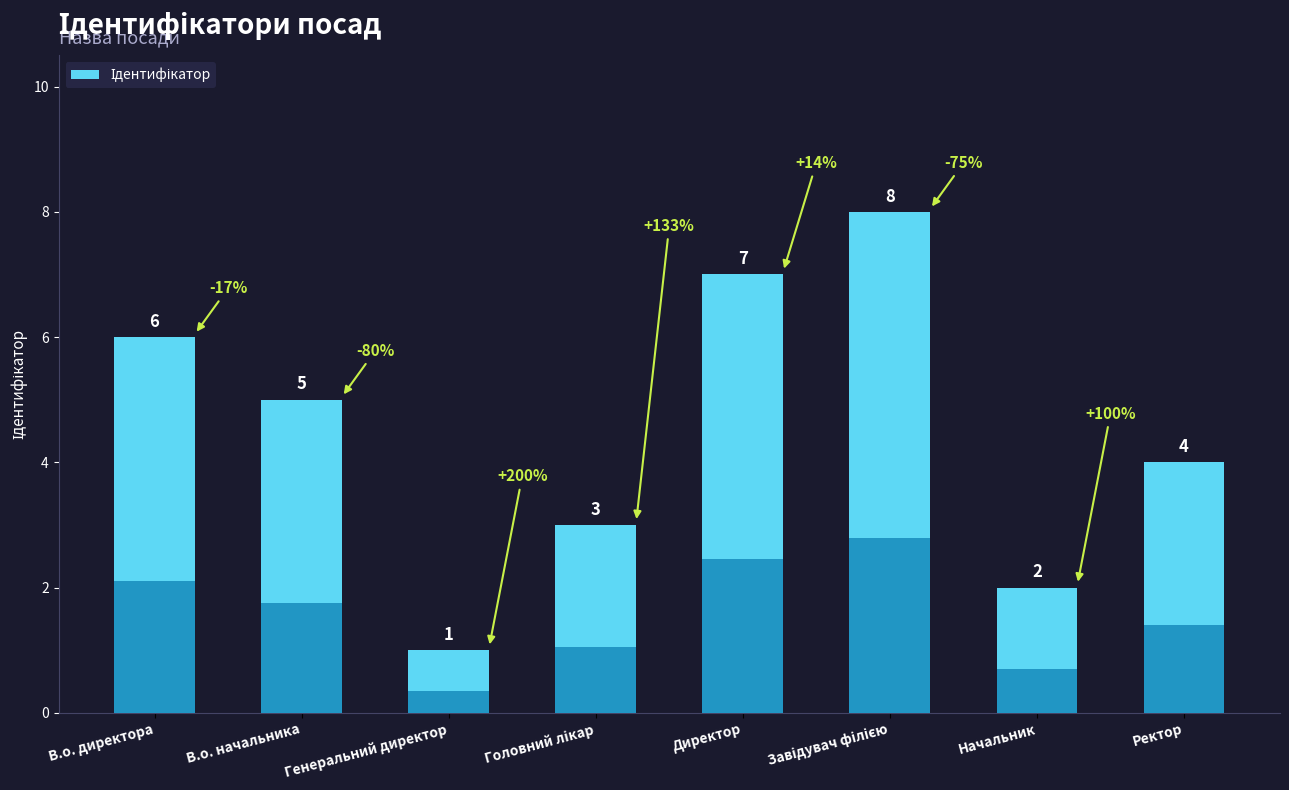

What is the difference between the maximum and minimum values?

7